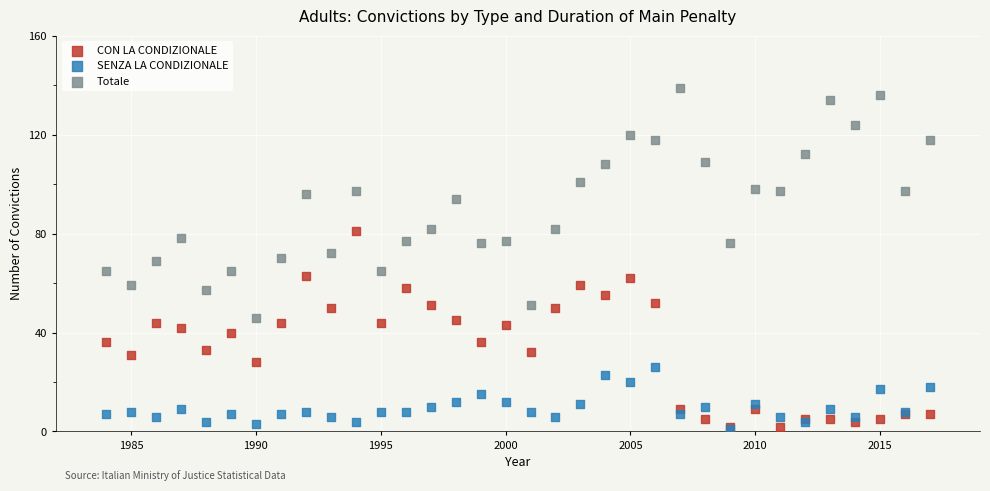

In the Totale series, what Y value is closest to 92?

94